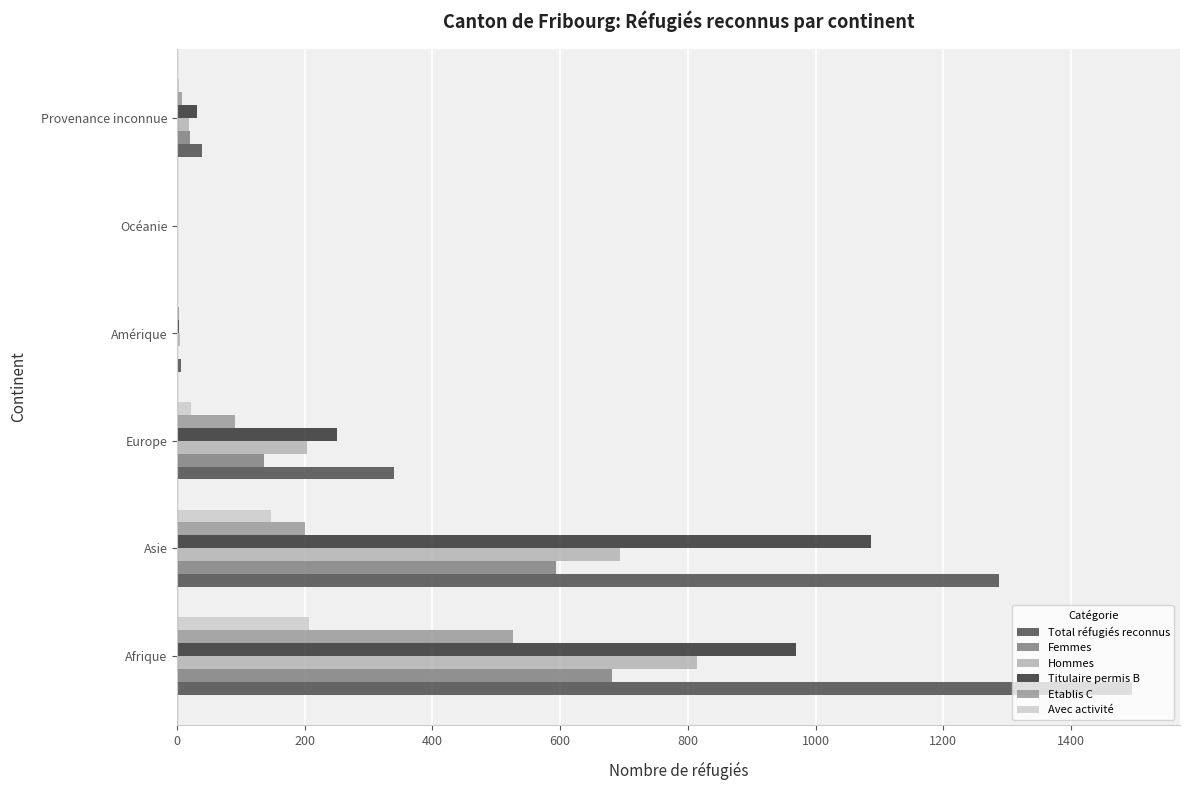

What is the sum of the Etablis C values at Asie and Afrique?

726